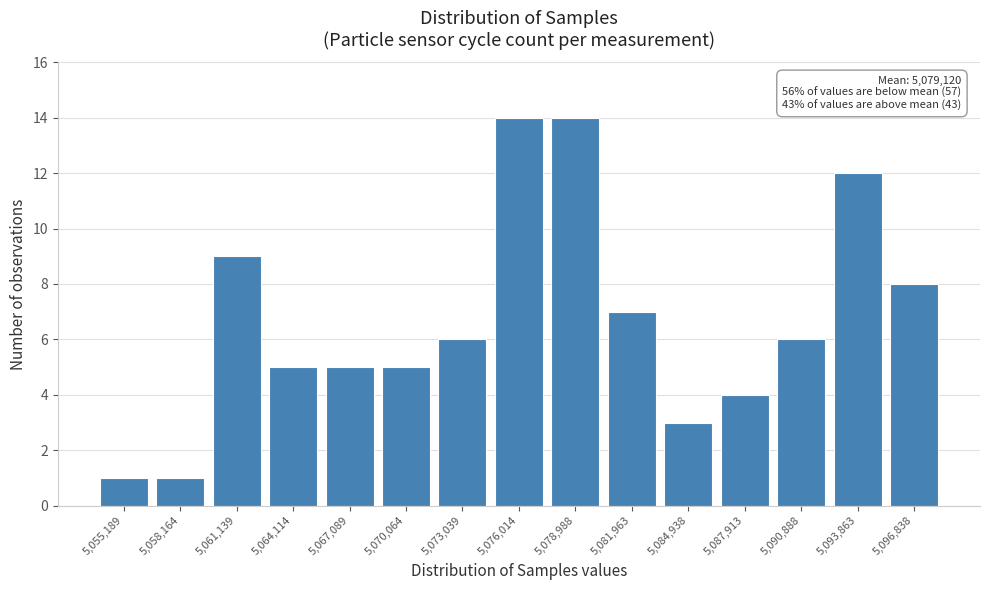

Reading left to right, transcribe all the data shown in this chart.

5,055,189=1	5,058,164=1	5,061,139=9	5,064,114=5	5,067,089=5	5,070,064=5	5,073,039=6	5,076,014=14	5,078,988=14	5,081,963=7	5,084,938=3	5,087,913=4	5,090,888=6	5,093,863=12	5,096,838=8